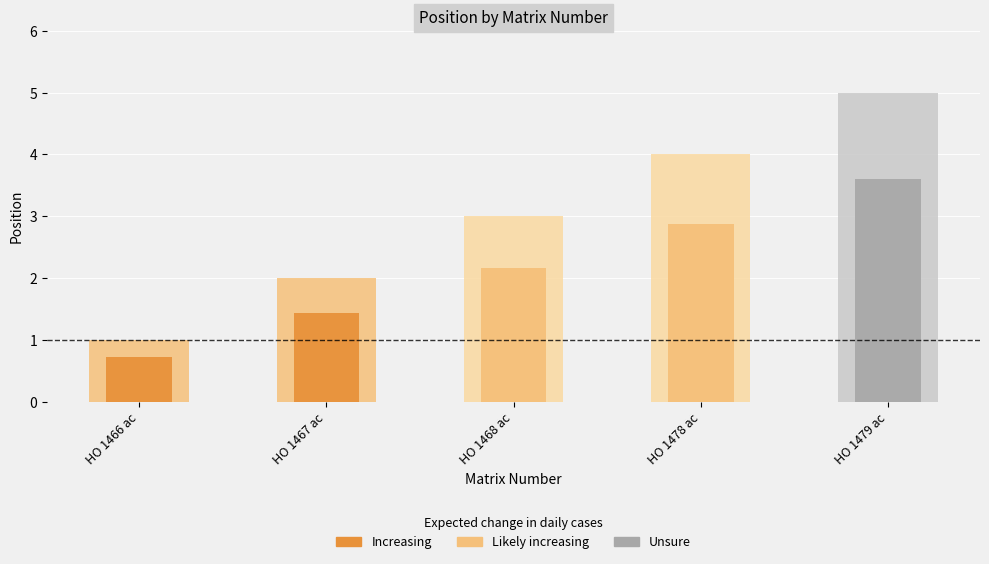

Reading left to right, what are all the values shown in this chart?

HO 1466 ac=1	HO 1467 ac=2	HO 1468 ac=3	HO 1478 ac=4	HO 1479 ac=5